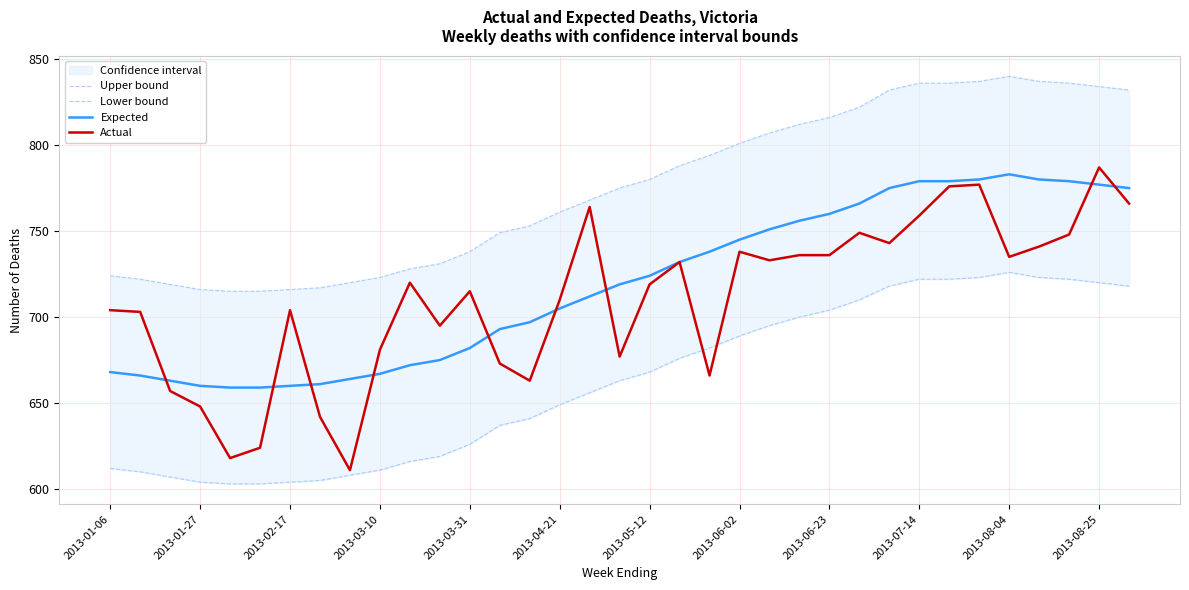

What are all the series names shown in the legend?

Upper bound, Lower bound, Expected, Actual